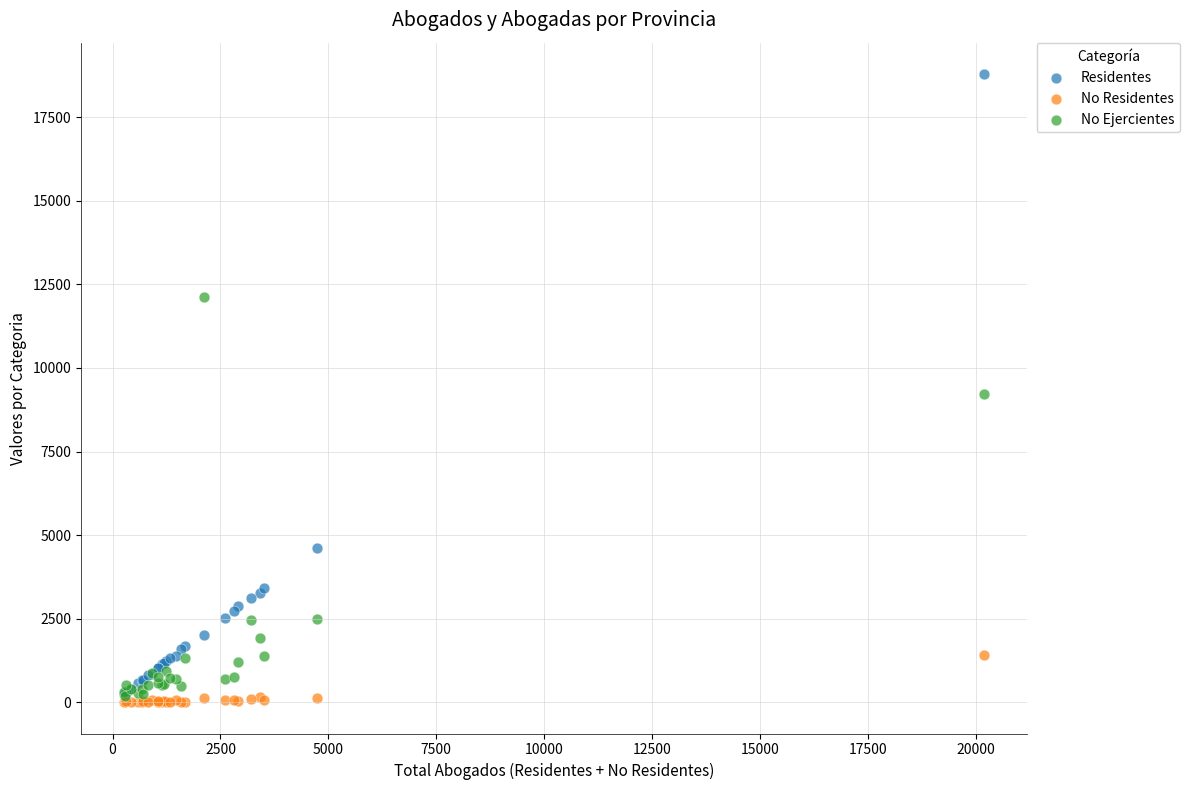

Which series reaches the minimum Y coordinate?

No Residentes